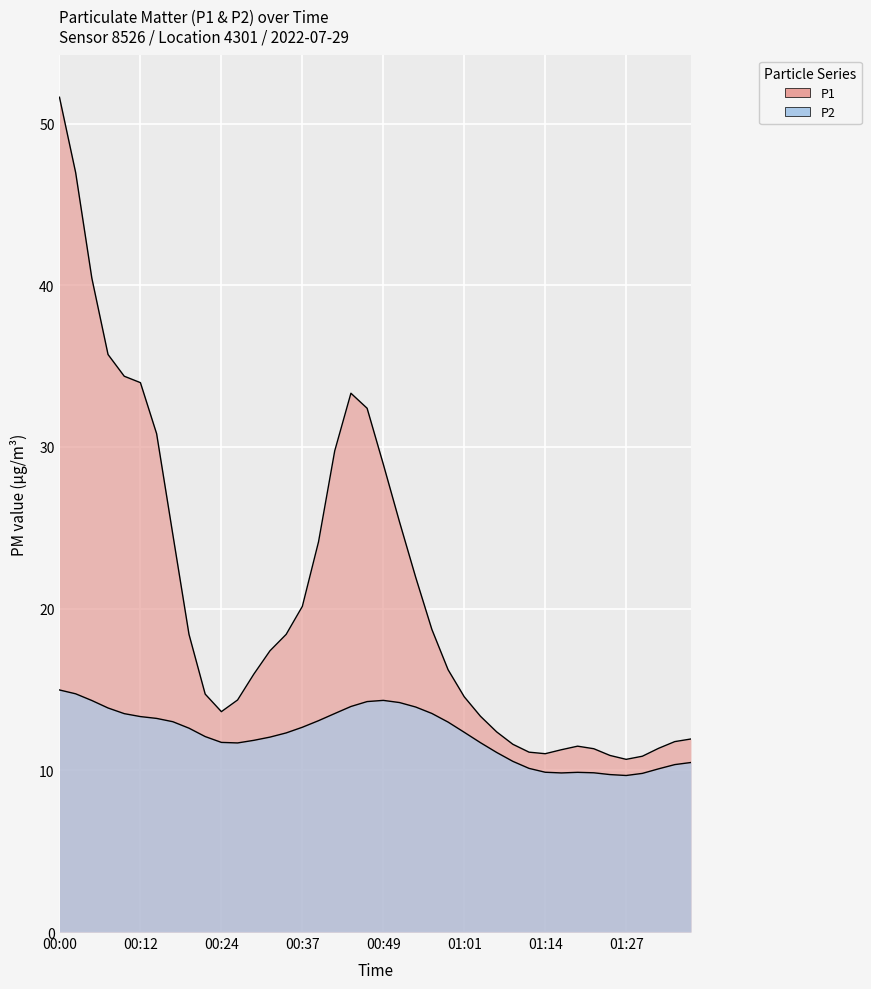

Does the chart display data point markers on the line(s)?

No